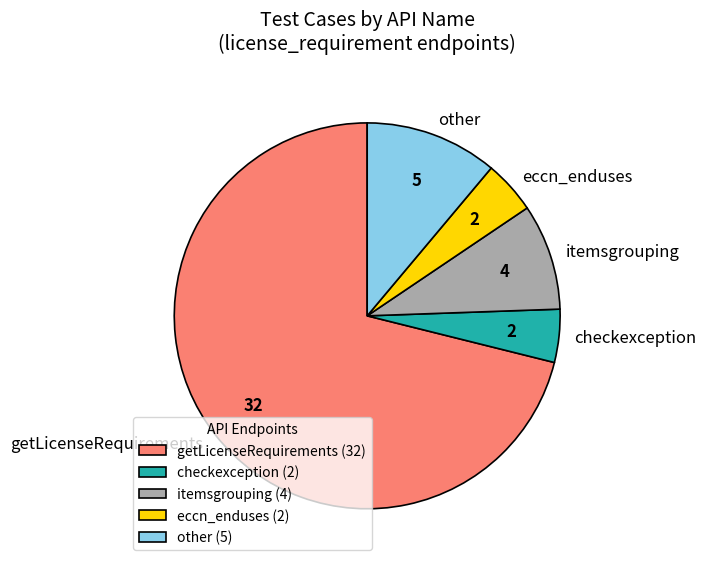

Do getLicenseRequirements and other together represent more than half of the pie?

Yes